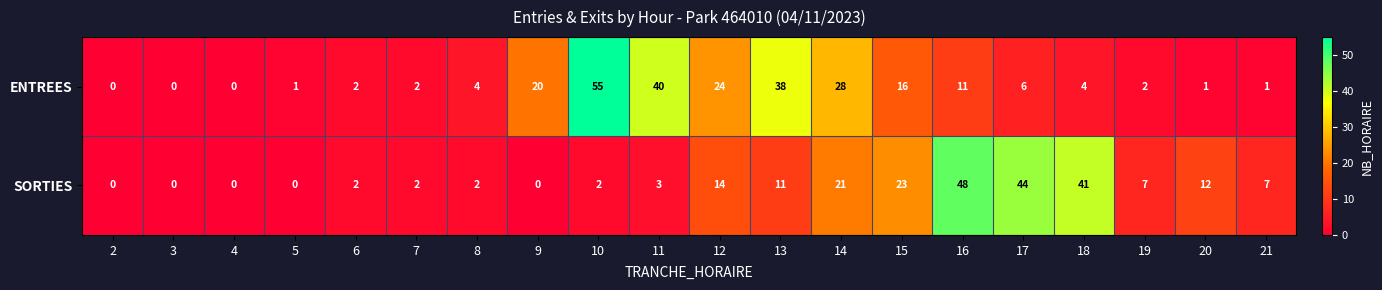

What is the spread (max minus min) of values at 5?

1